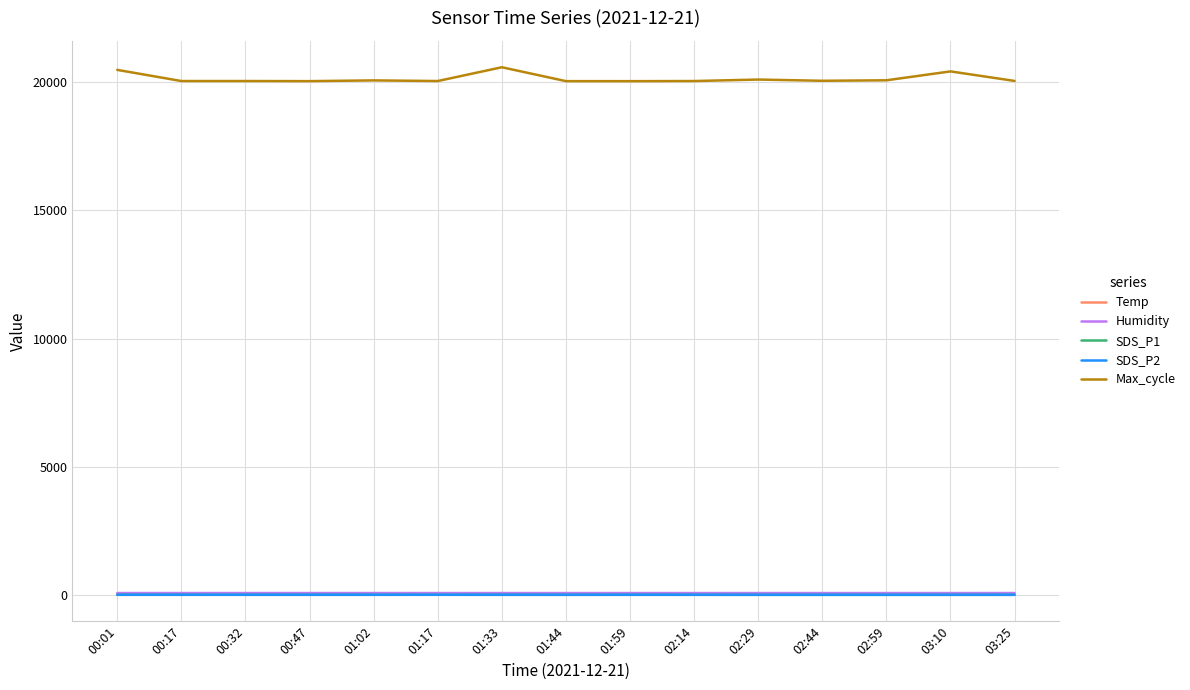

What is the total value across all series at 02:44?

20156.8